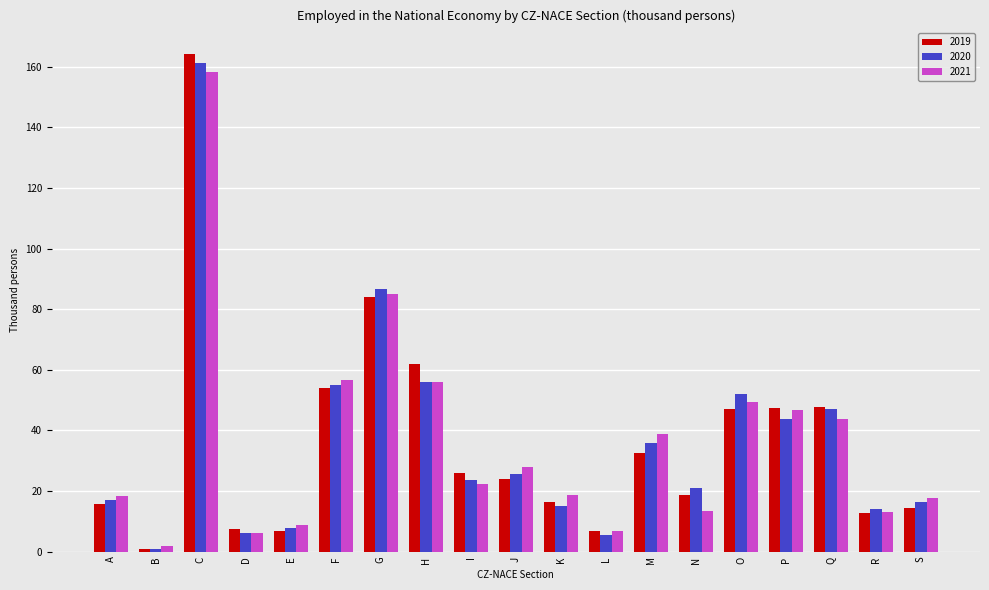

Which series has the largest range (max minus min)?

2019